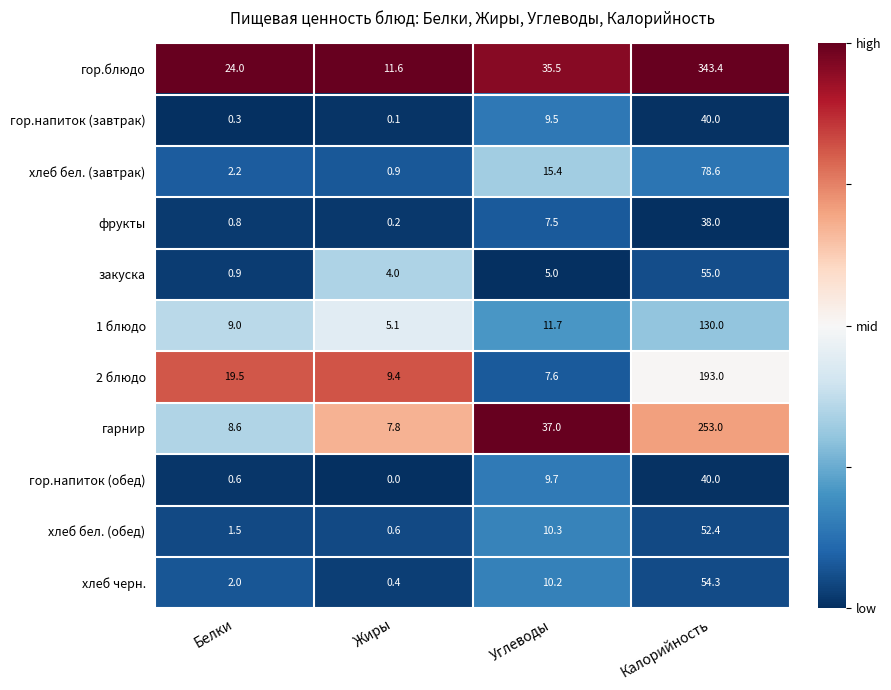

Rank the series at Жиры from lowest to highest value.

гор.напиток (обед), гор.напиток (завтрак), фрукты, хлеб черн., хлеб бел. (обед), хлеб бел. (завтрак), закуска, 1 блюдо, гарнир, 2 блюдо, гор.блюдо